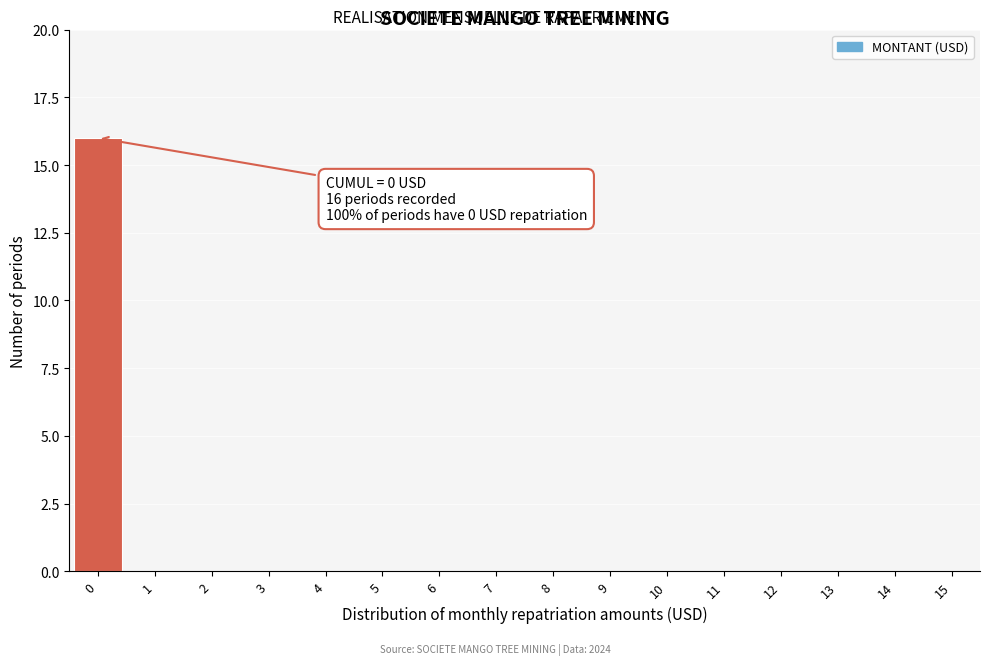

Reading left to right, what are all the values shown in this chart?

0=16	1=0	2=0	3=0	4=0	5=0	6=0	7=0	8=0	9=0	10=0	11=0	12=0	13=0	14=0	15=0